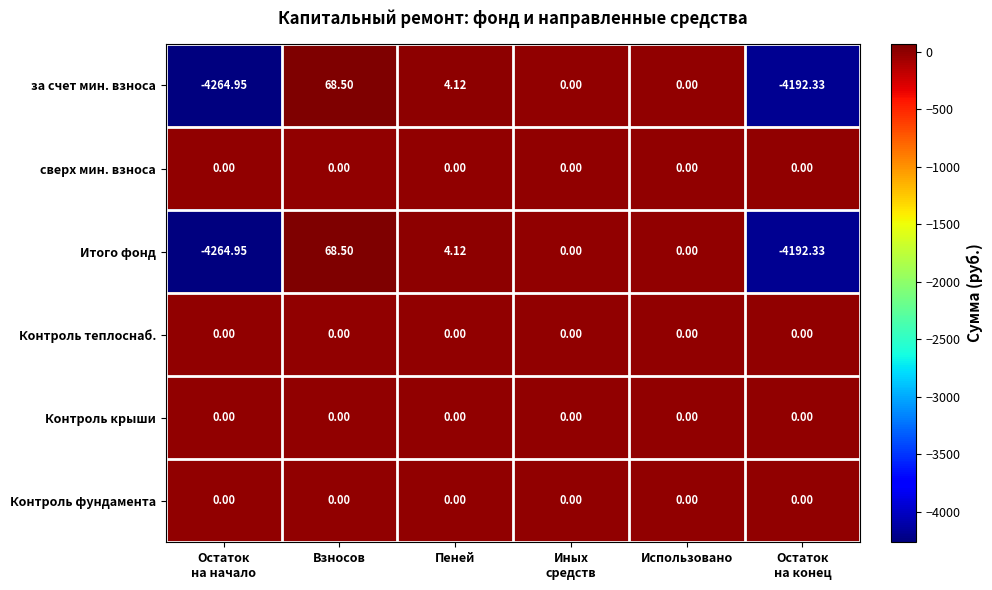

Where does the Итого фонд series first go above 0?

Взносов